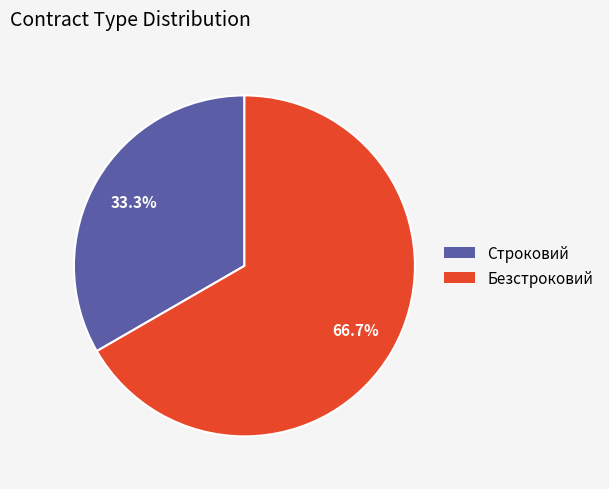

Approximately how many times larger is the value at Строковий compared to Безстроковий?

0.5